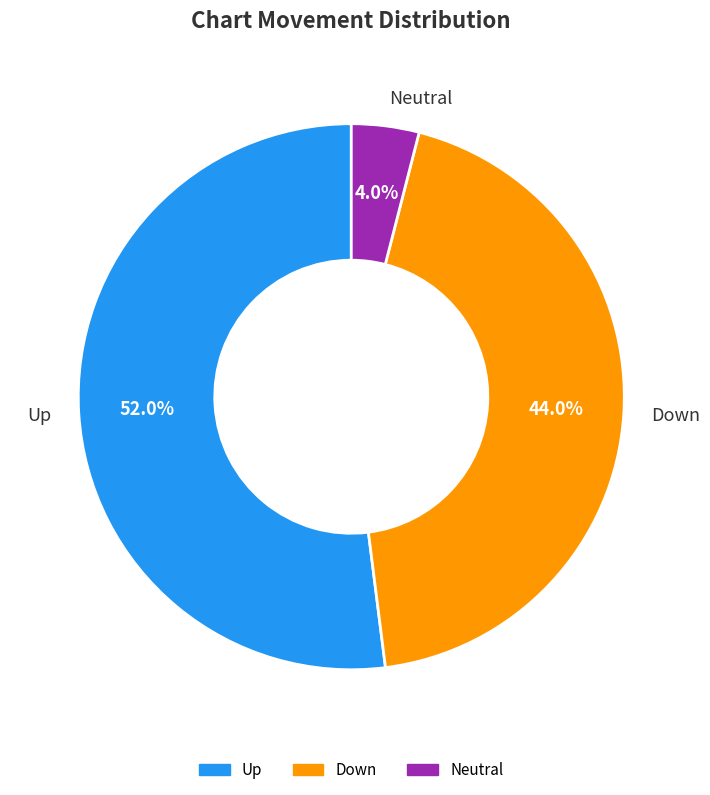

Does any single category account for the majority?

Yes